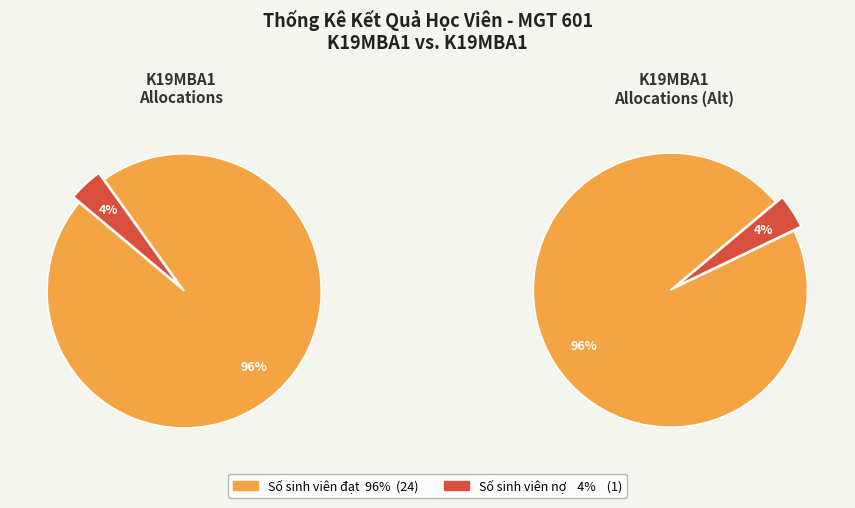

Does Số sinh viên nợ represent more than half of the total?

No